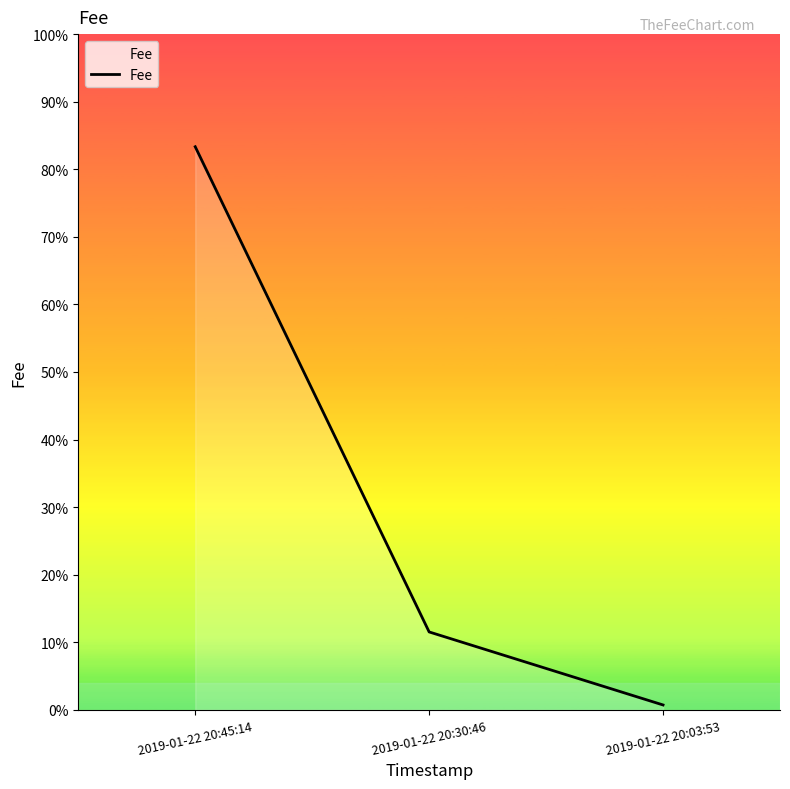

Does the chart have visible grid lines?

No